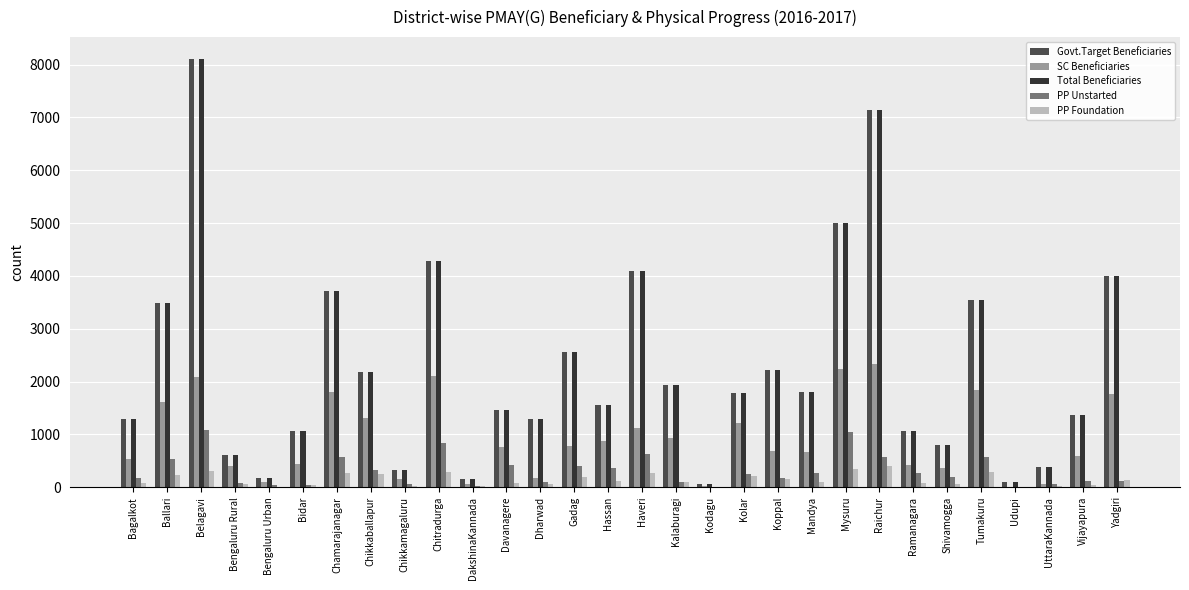

What is the highest value of the PP Foundation series?

399